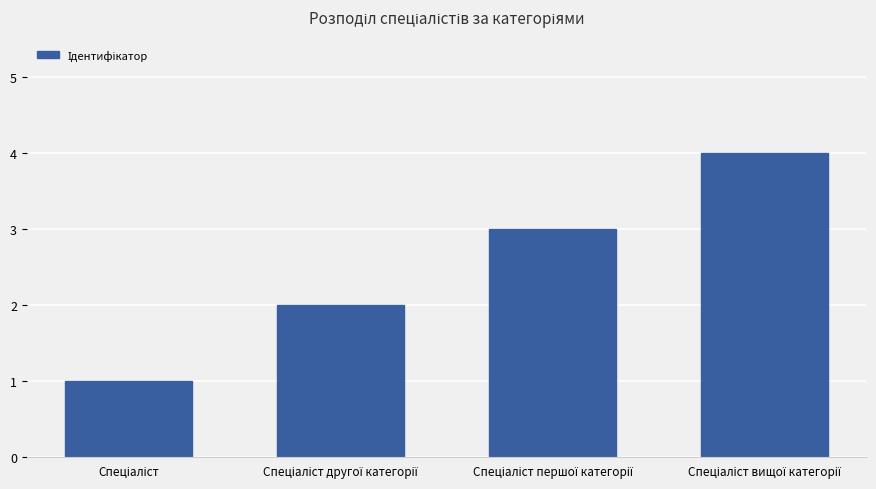

What is the maximum value shown in the chart?

4